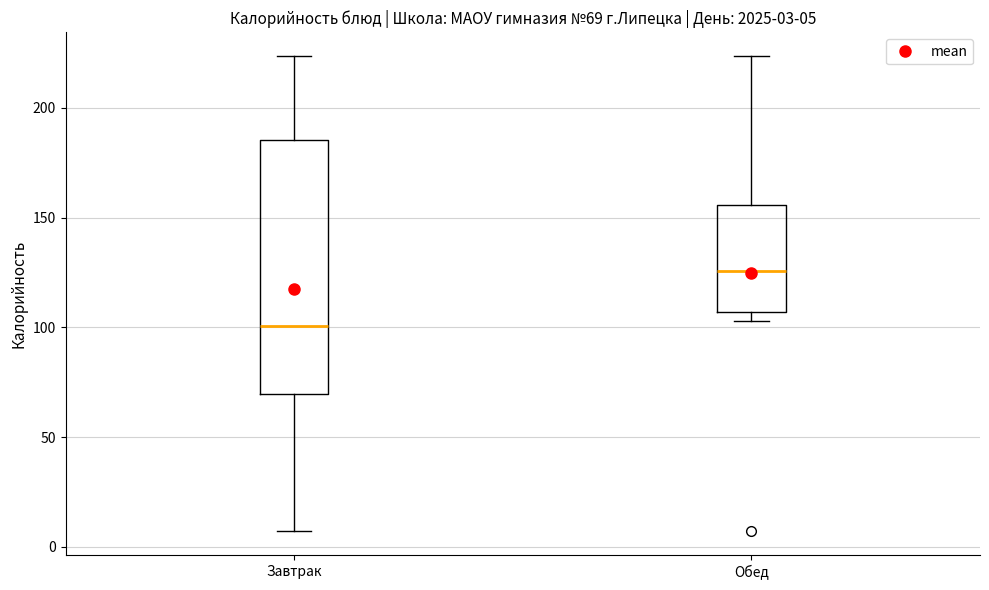

Which box's median line is the lowest?

Завтрак